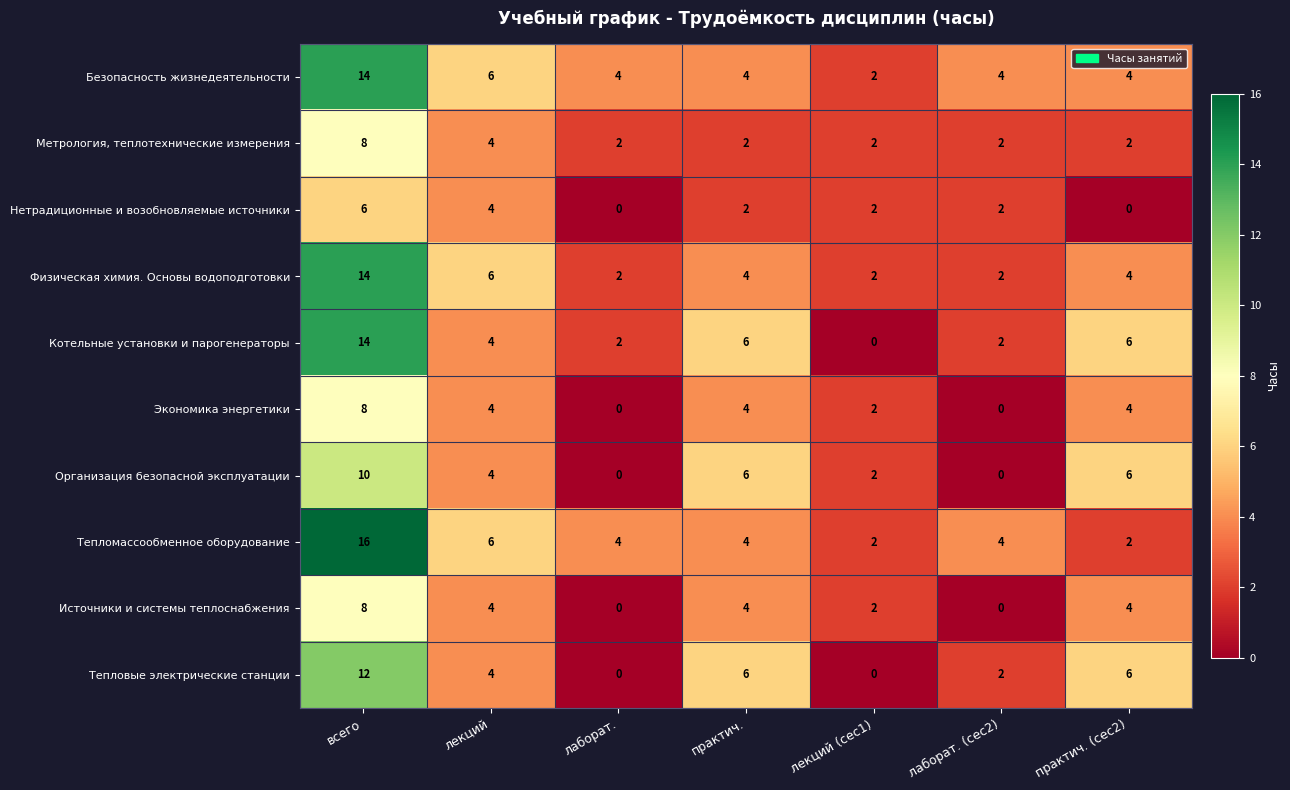

Is it true that Экономика энергетики equals -5 at лаборат. (сес2)?

False